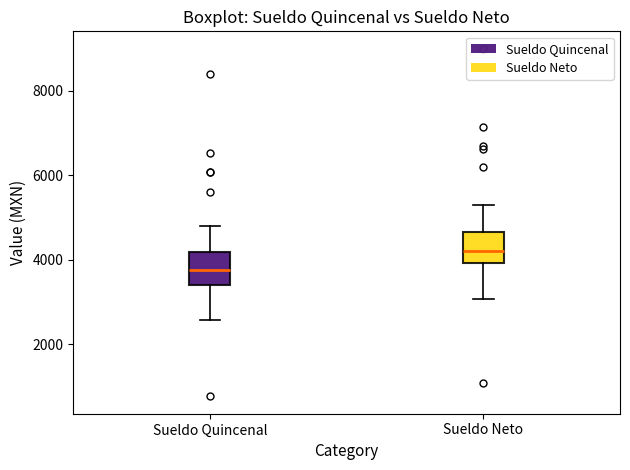

Reading left to right, read every box against the y-axis: the position of its median line, the range the box covers, and the ends of its whiskers. The values are not printed on the chart, so give them approximately, as read against the axis.

Sueldo Quincenal: median 3800, box 3400 to 4200, whiskers 2600 to 4800
Sueldo Neto: median 4200, box 4000 to 4600, whiskers 3000 to 5400